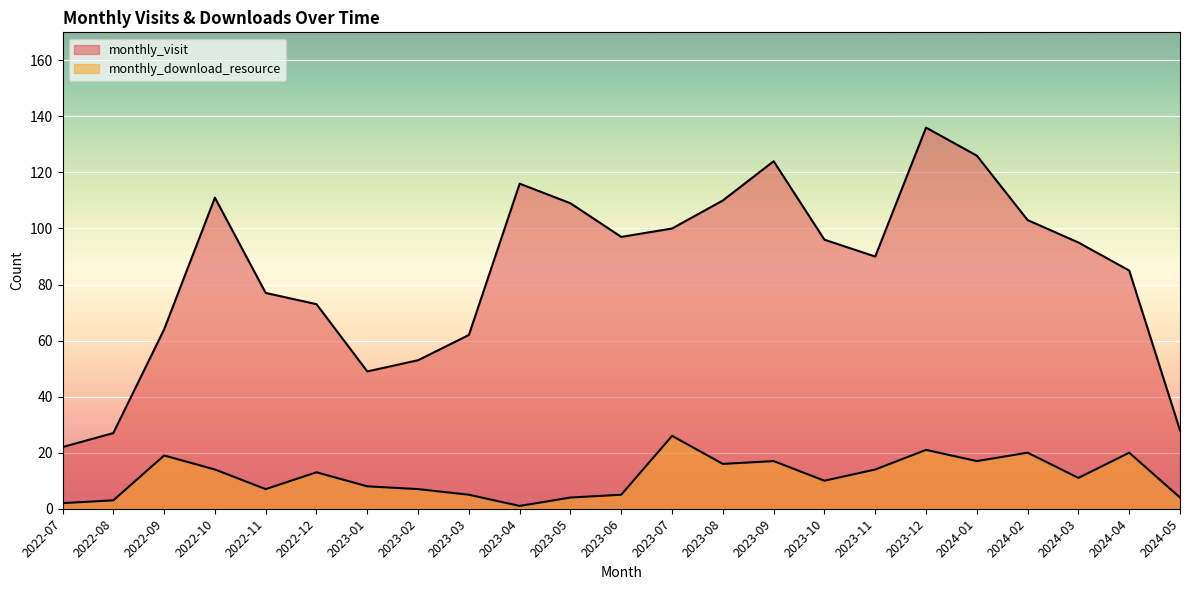

List the labels in order of monthly_download_resource value, largest first.

2023-07, 2023-12, 2024-02, 2024-04, 2022-09, 2023-09, 2024-01, 2023-08, 2022-10, 2023-11, 2022-12, 2024-03, 2023-10, 2023-01, 2022-11, 2023-02, 2023-03, 2023-06, 2023-05, 2024-05, 2022-08, 2022-07, 2023-04